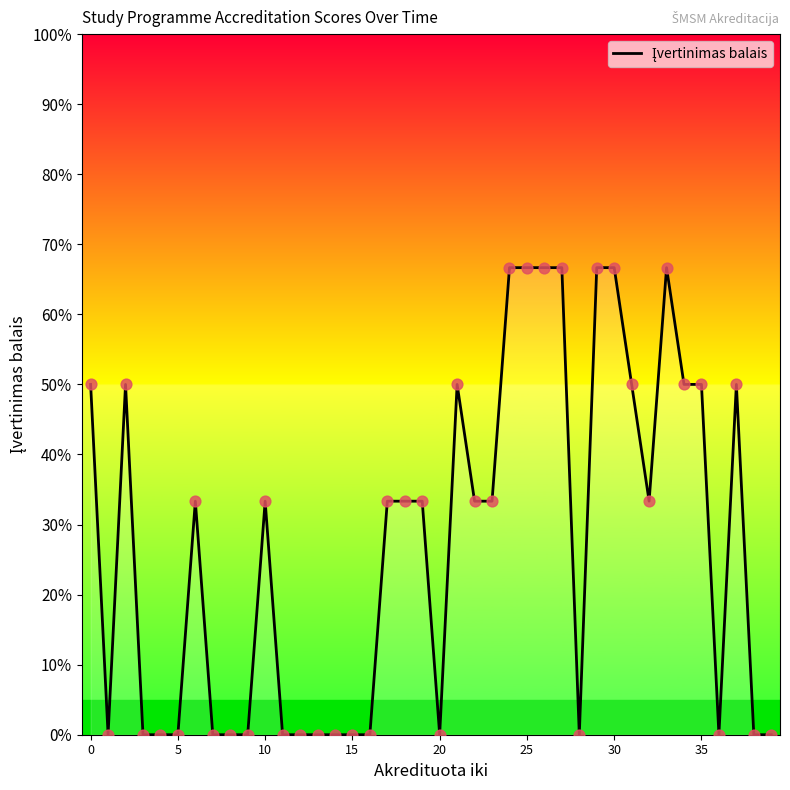

What is the greatest value displayed?

66.7